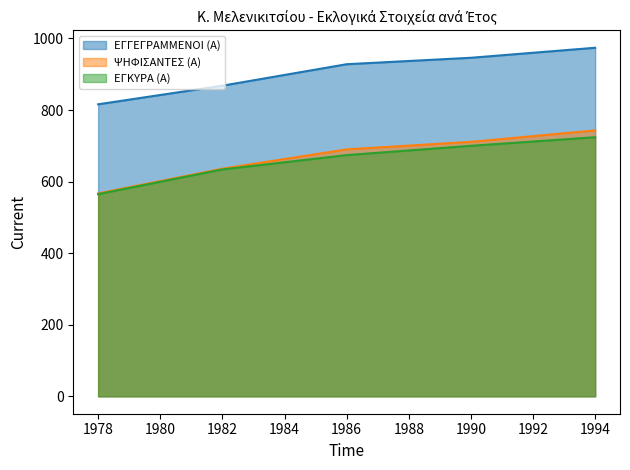

What is the average value of the ΕΓΚΥΡΑ (Α) series?

659